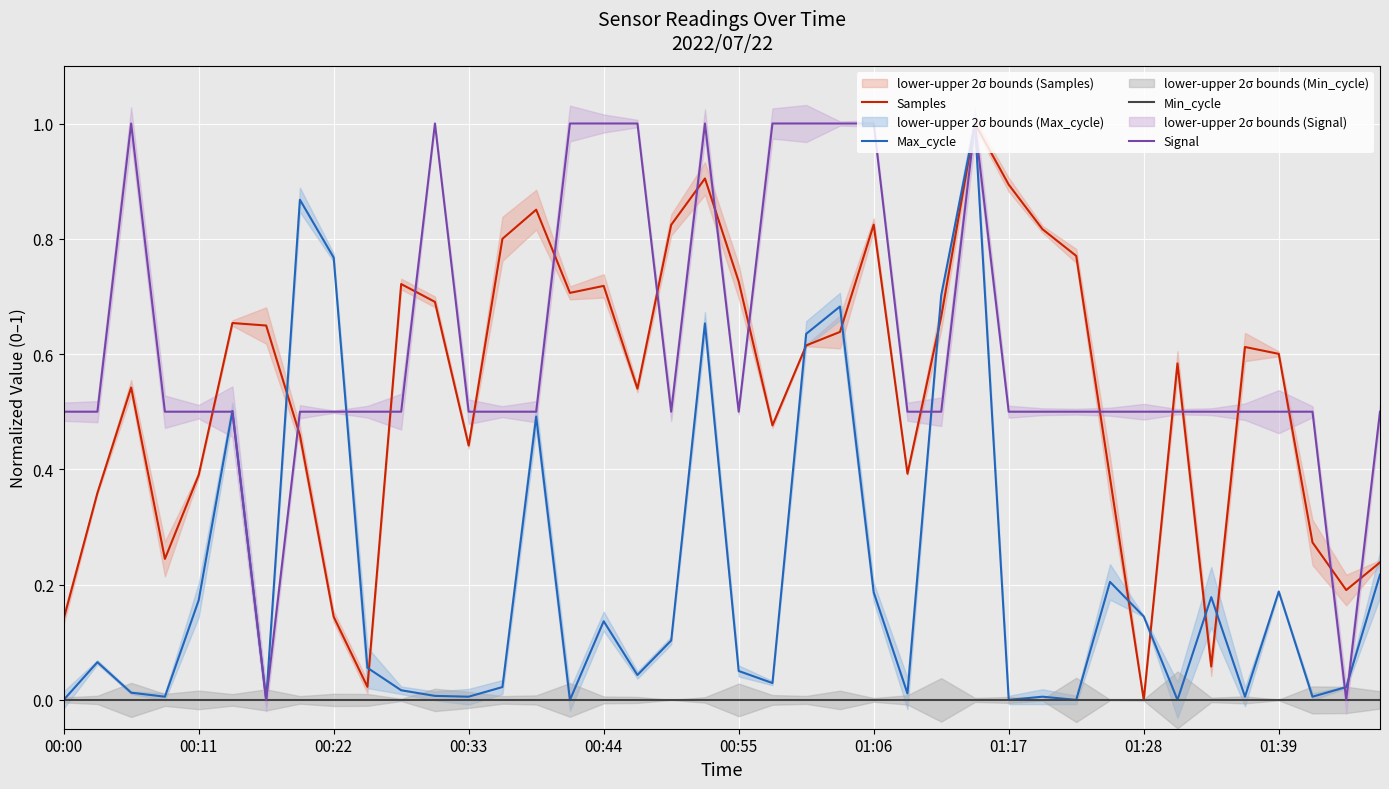

True or false: Signal and Max_cycle intersect in this chart.

True